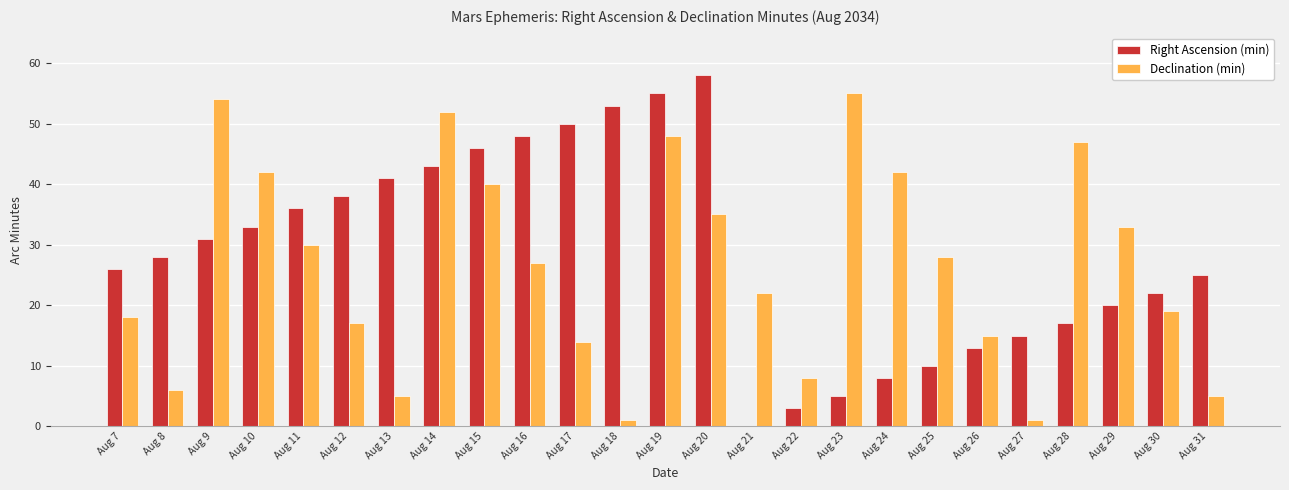

Are the bars horizontal?

No